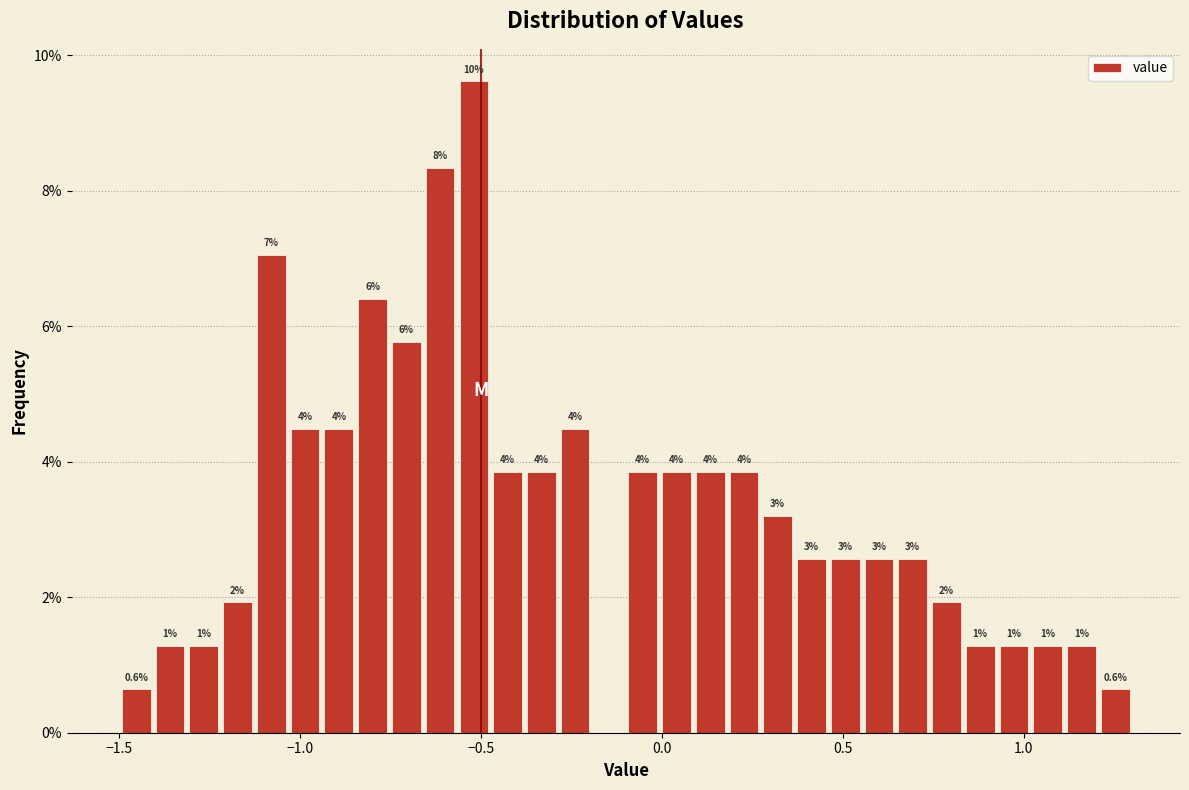

Around what value on the x-axis is the tallest bar? Give the approximate position of its centre, as read against the axis.

-0.50